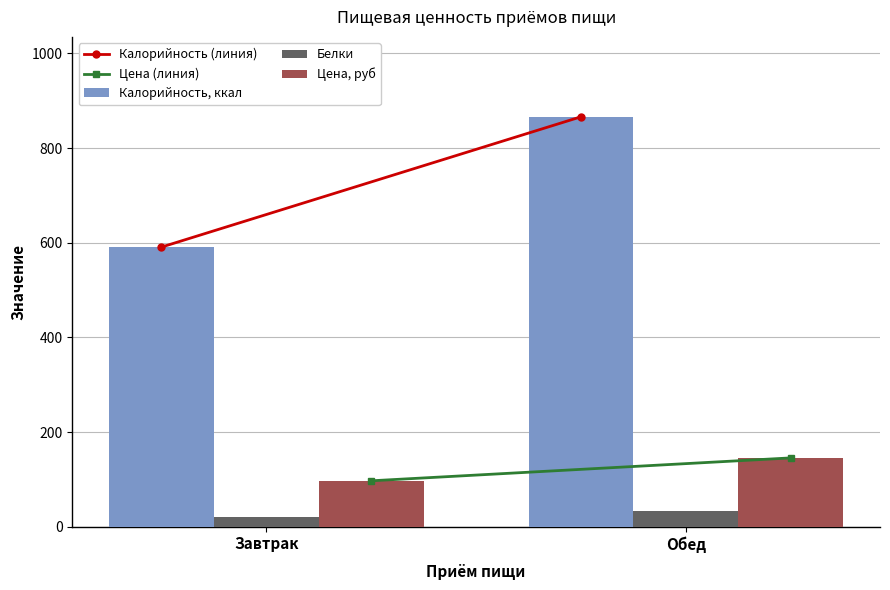

At Обед, list the series in order from largest to smallest.

Калорийность, ккал, Цена, руб, Белки